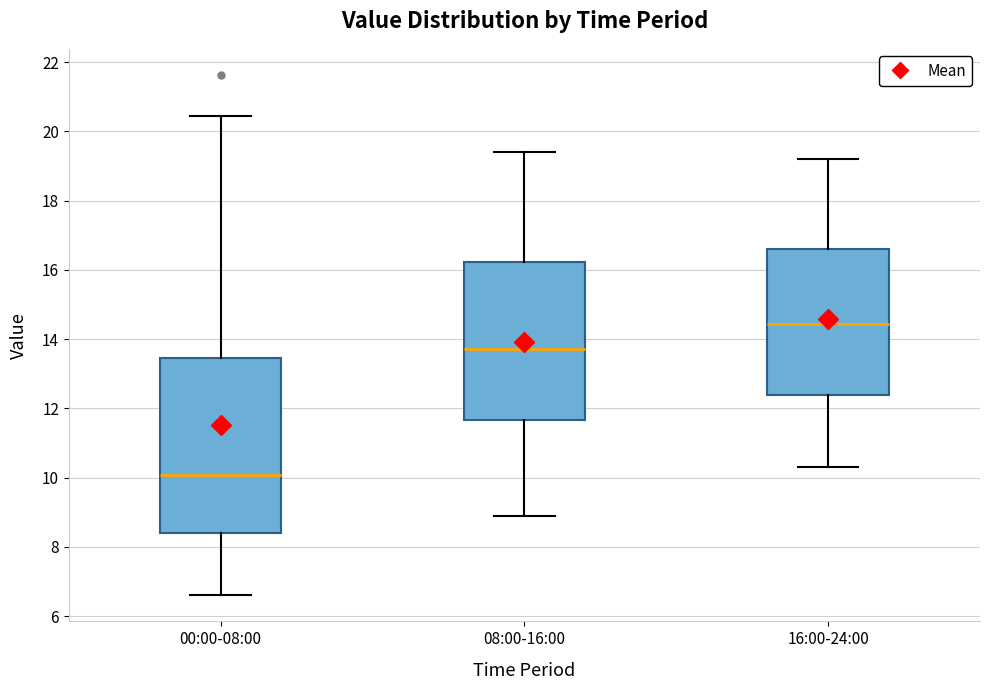

Comparing the boxes themselves (not the whiskers), which one is the tallest?

00:00-08:00